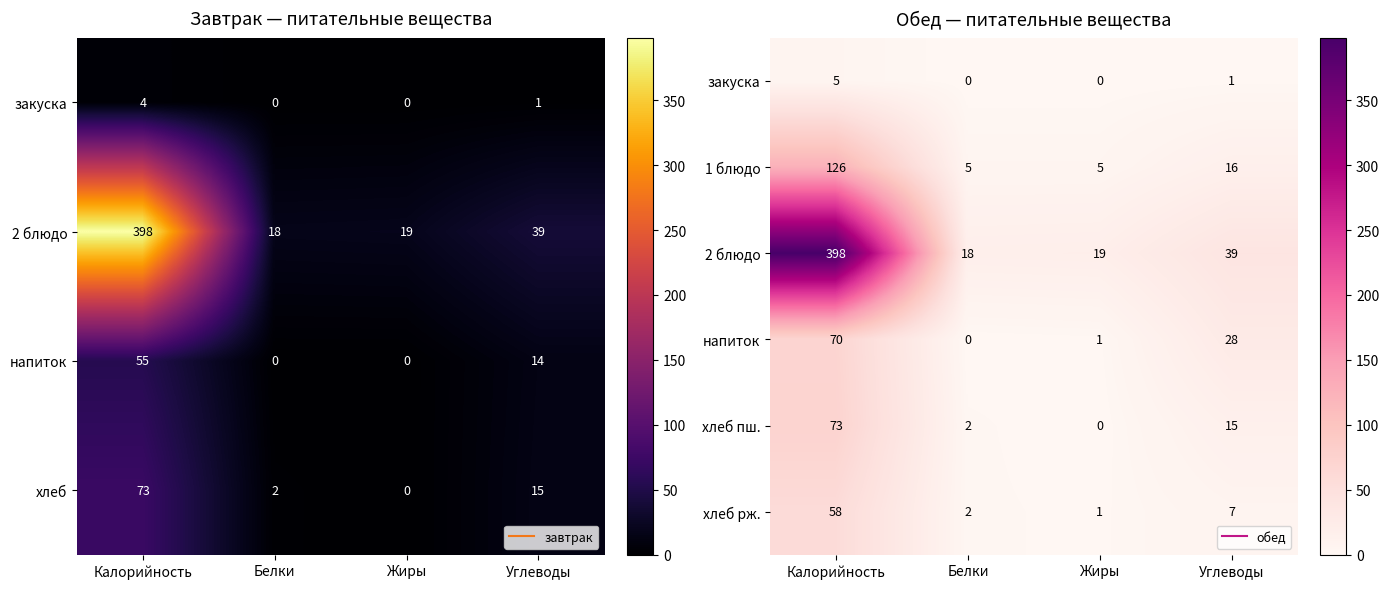

What is the difference between the закуска values at Белки and Углеводы?

1